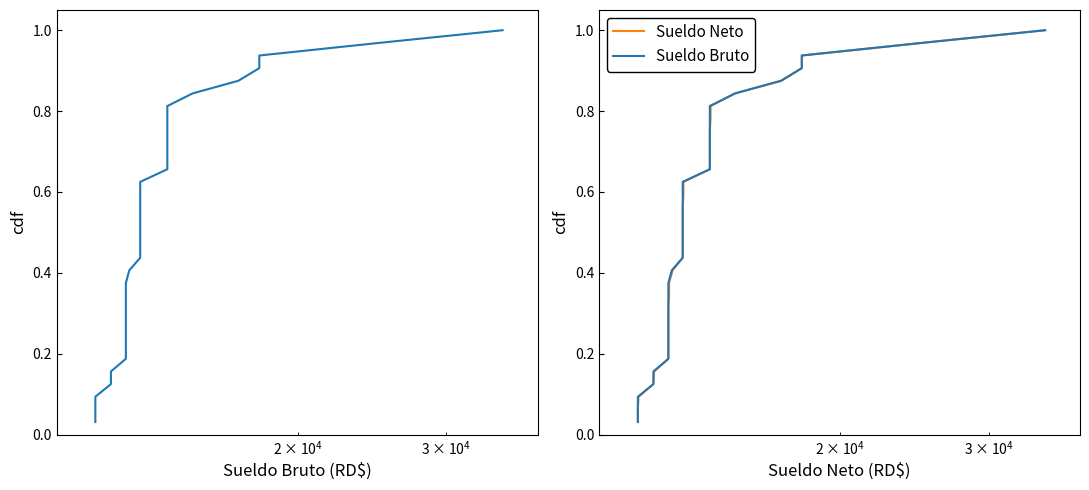

What is the sum of all Sueldo Neto values?

16.5